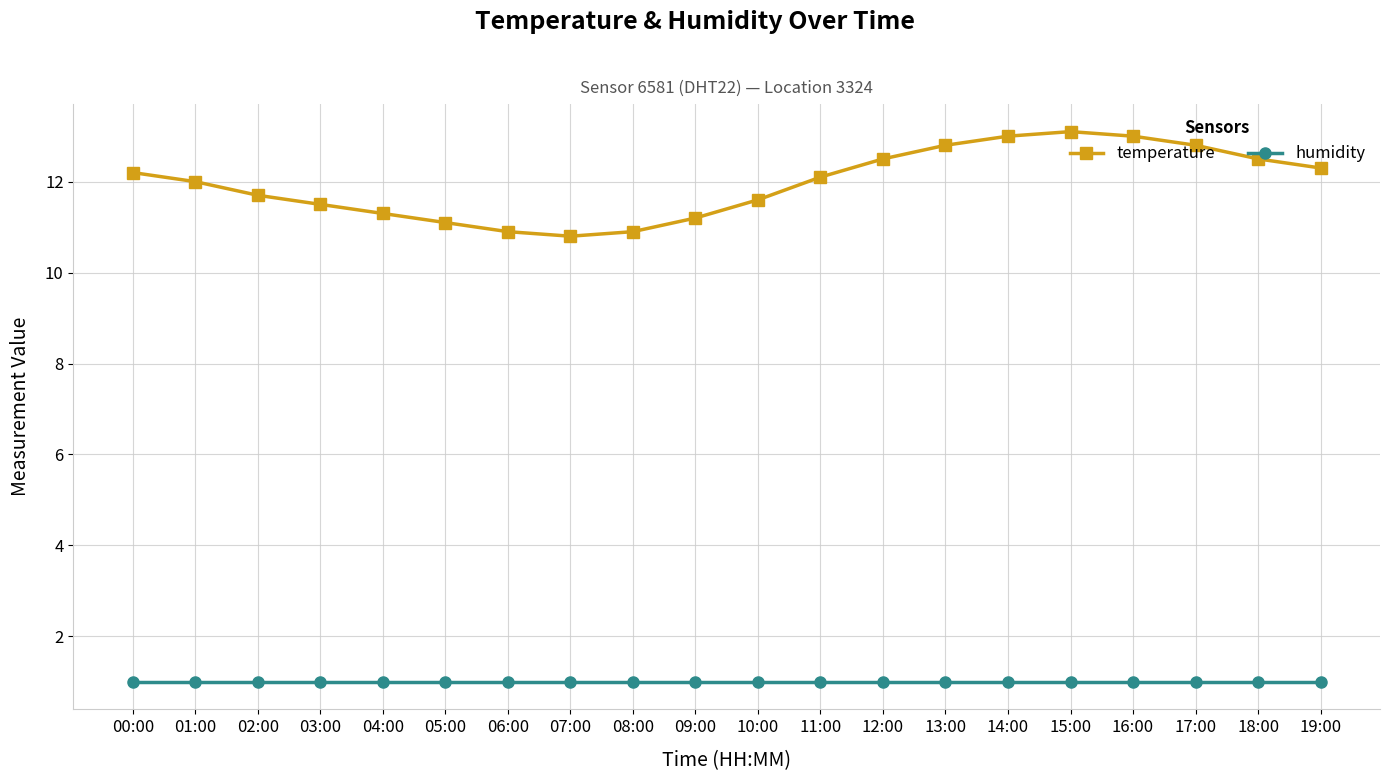

What is the minimum value for humidity?

1.0